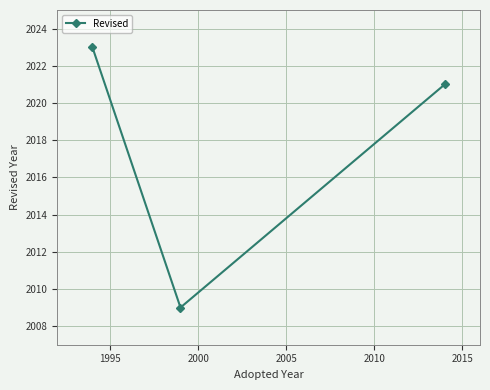

What is the sum of all values?

6053